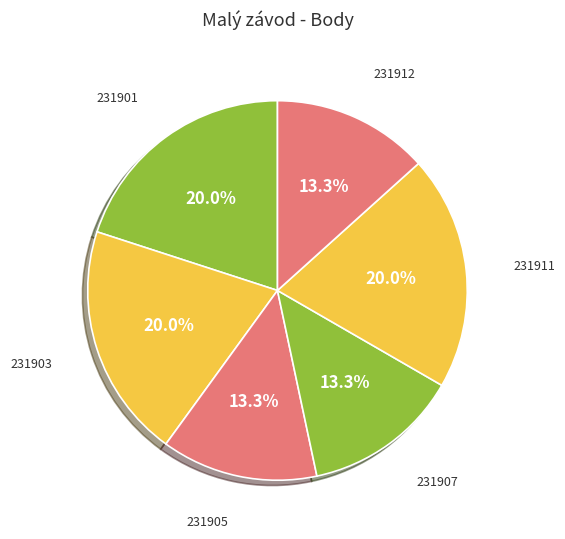

Which category has the biggest portion of the pie?

231901